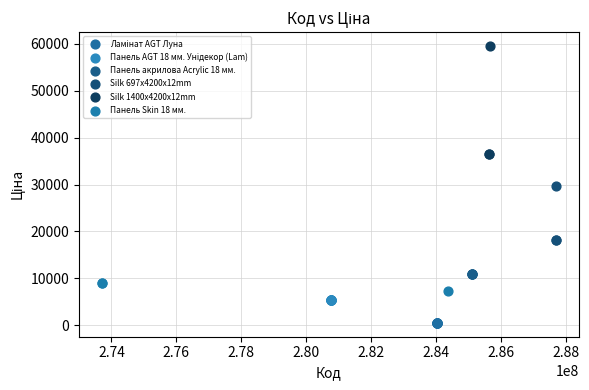

Which series contains the highest Y value?

Silk 1400x4200x12mm